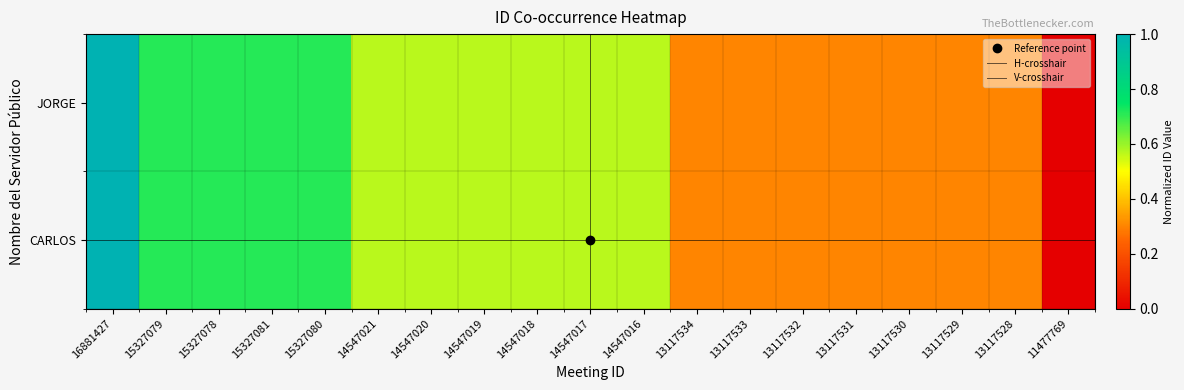

At how many categories does at least one series exceed 0?

18